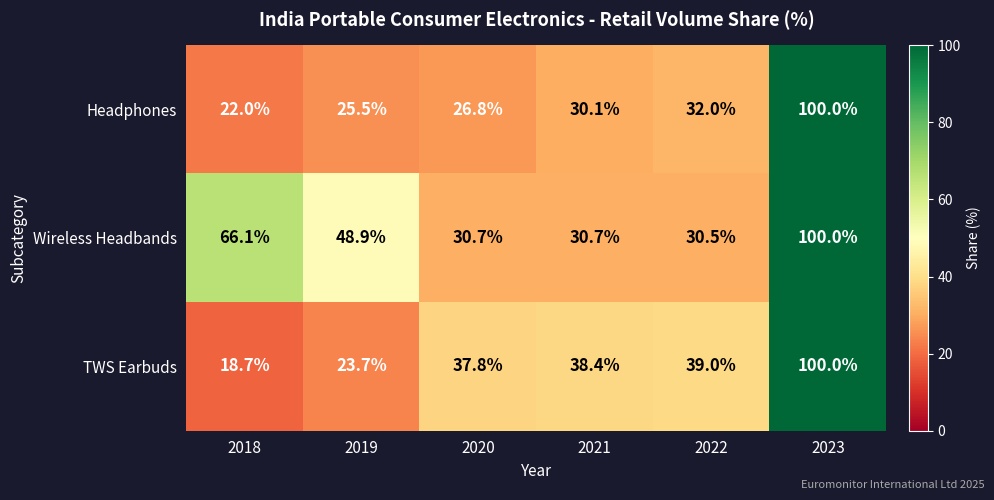

What is the difference between the highest and lowest values at 2020?

11.0